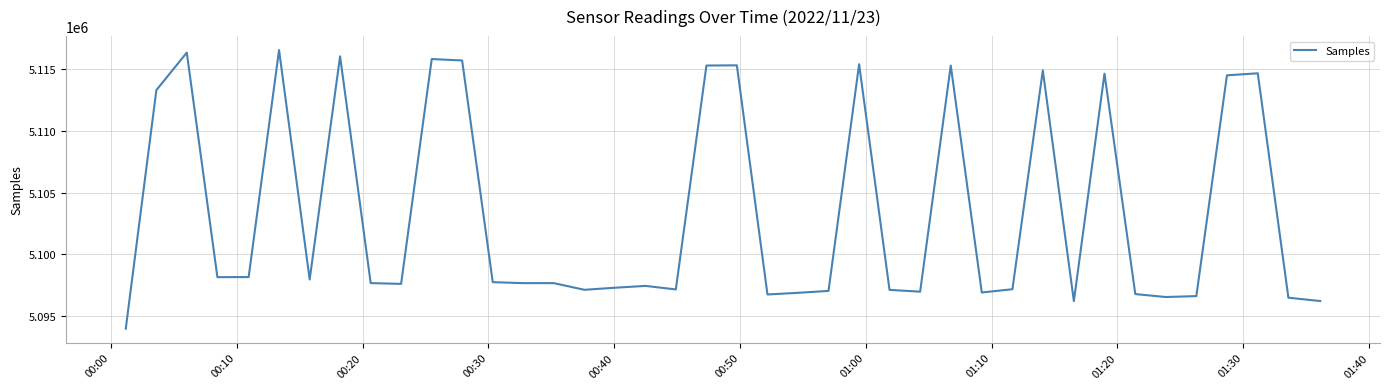

What is the maximum value shown in the chart?

5116545